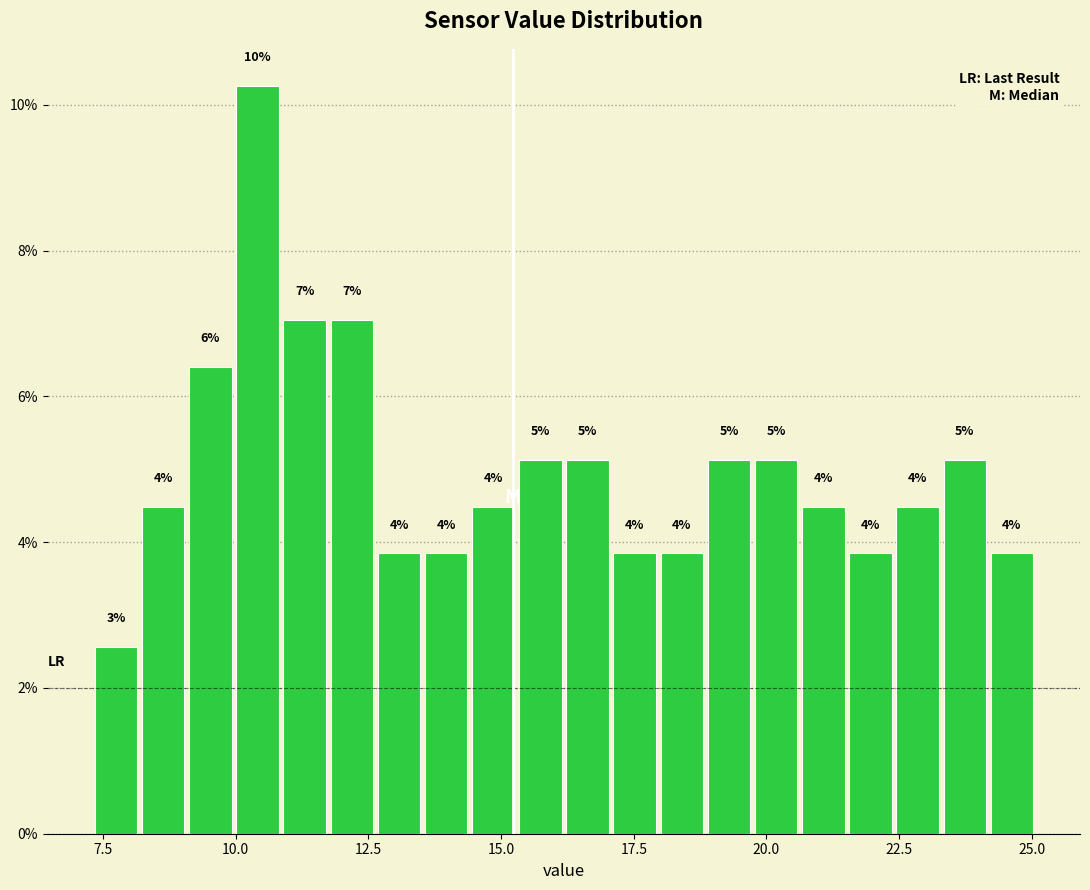

Read against the x-axis, roughly where is the centre of the tallest bar?

10.5